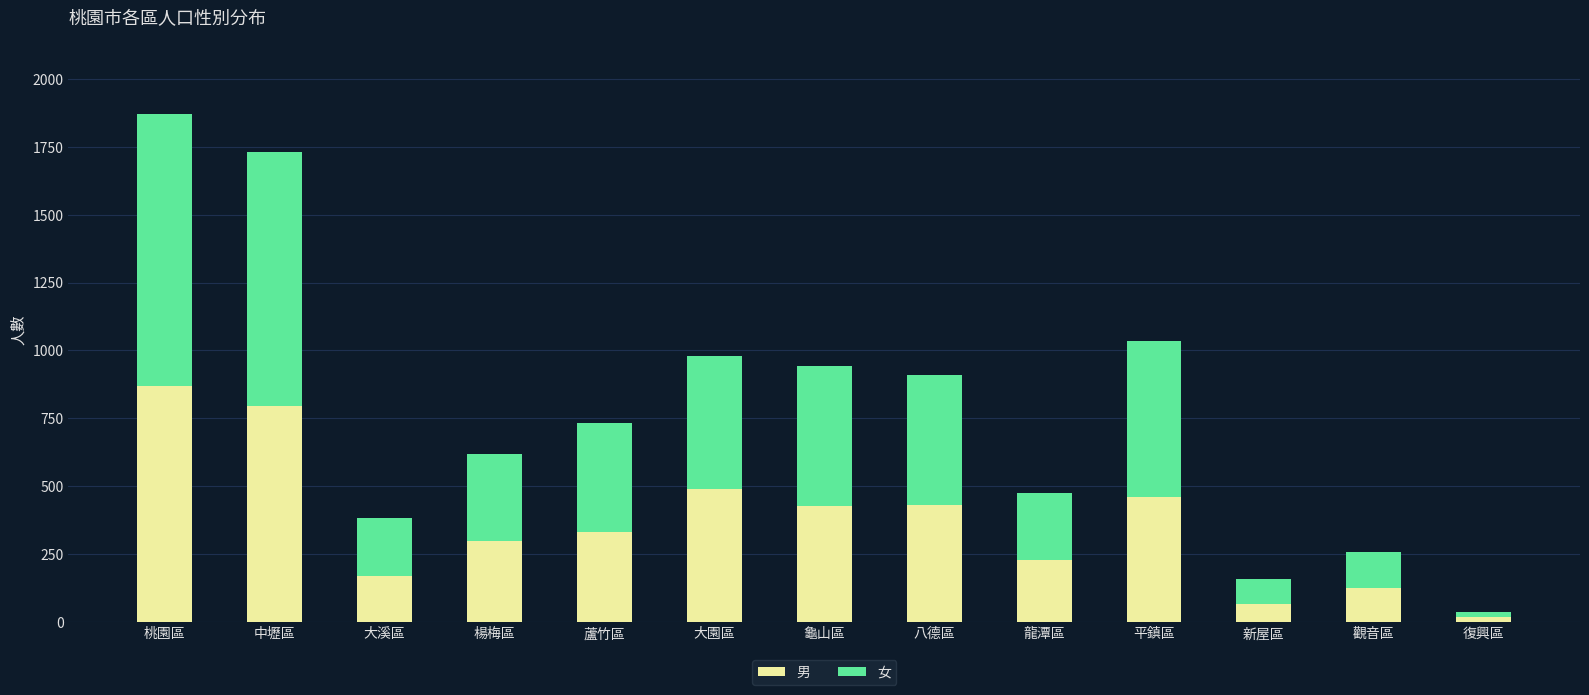

True or false: 男 has a value of 590 at 桃園區.

False